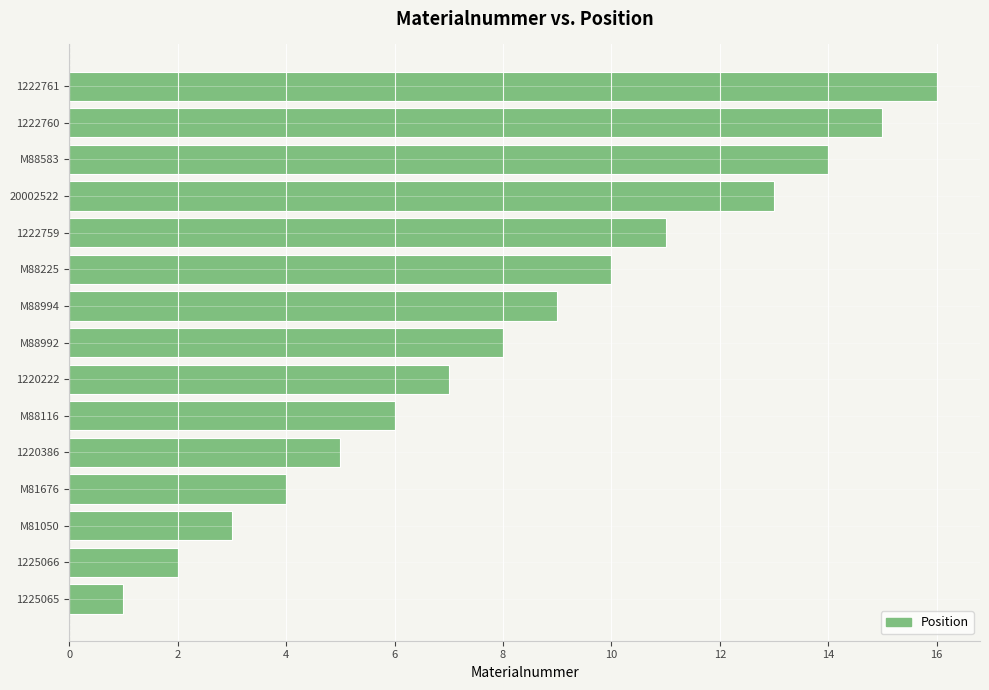

What is the difference between the second highest and minimum values?

14